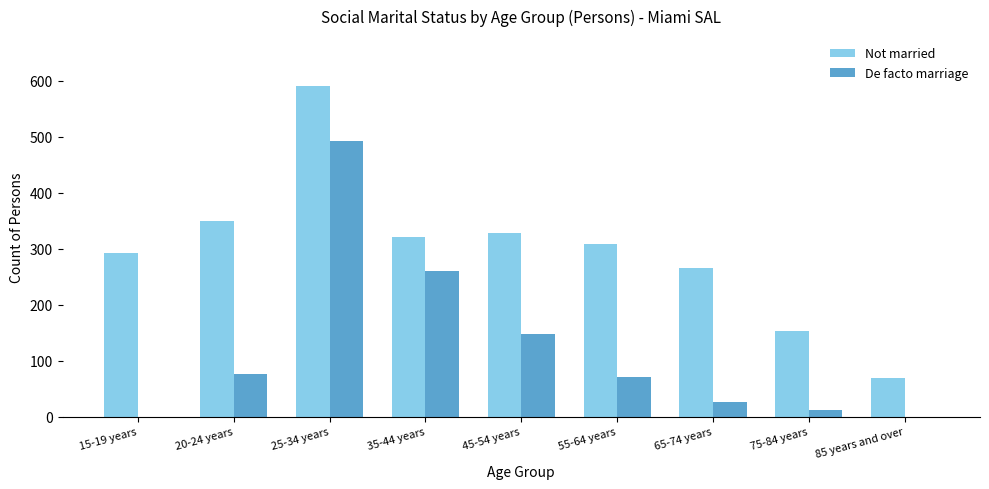

Which series changed the most between 20-24 years and 85 years and over?

Not married